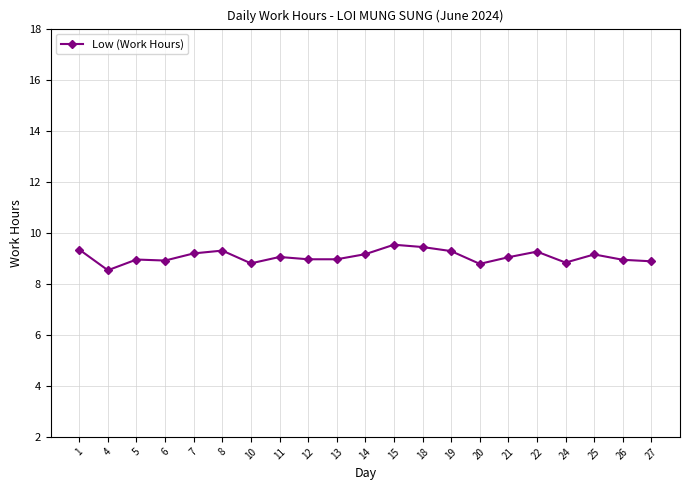

True or false: there are more than 1 points higher than both neighbors.

True